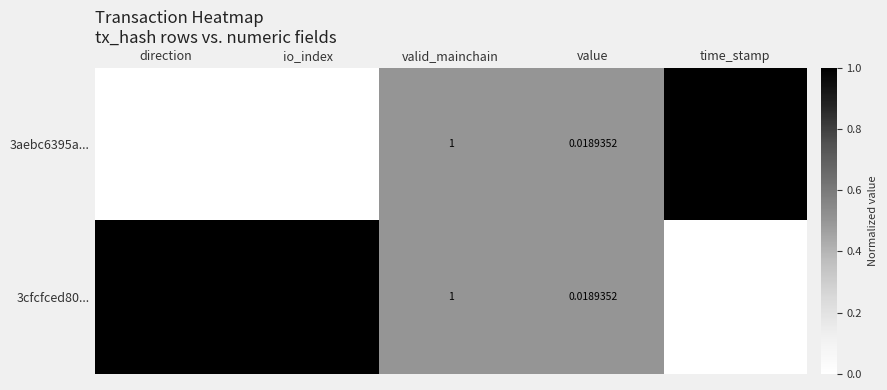

Which series has the widest spread of values?

3aebc6395a...